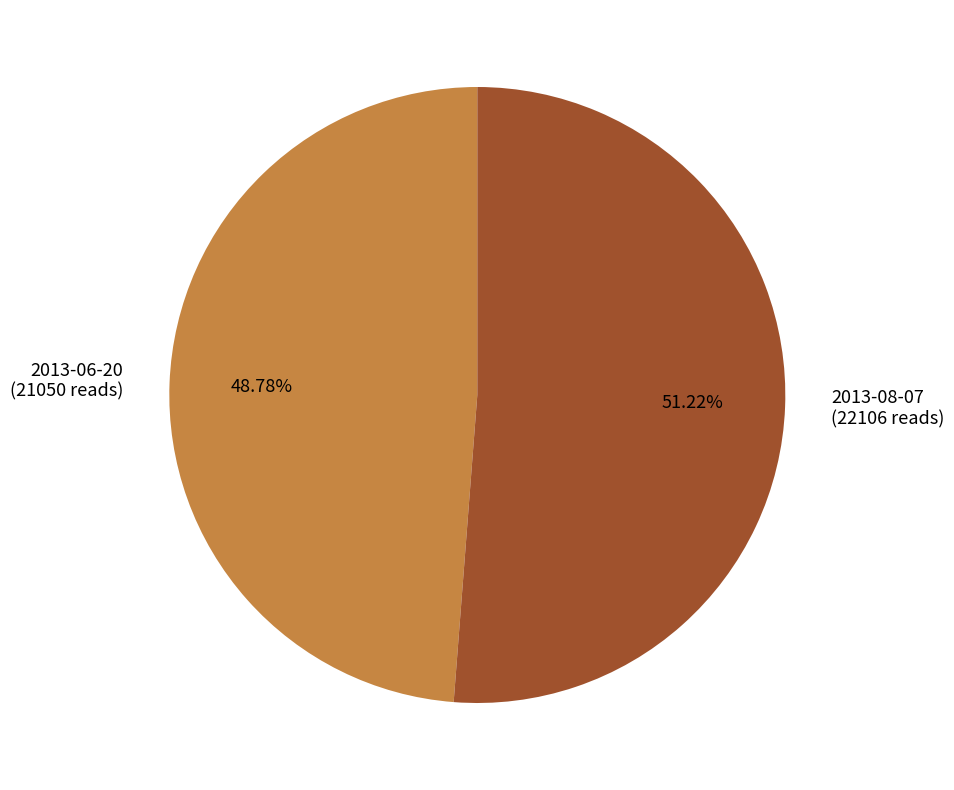

What percentage do 2013-08-07 and 2013-06-20 together represent?

100.0%